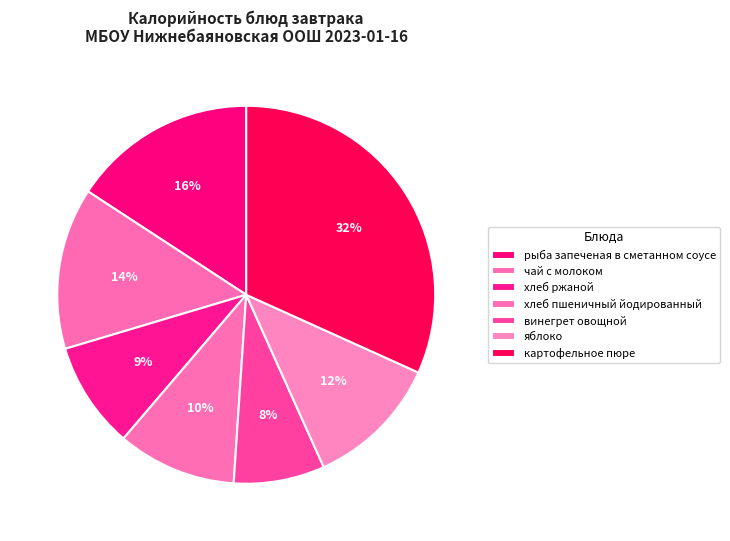

How many slices are in this pie chart?

7